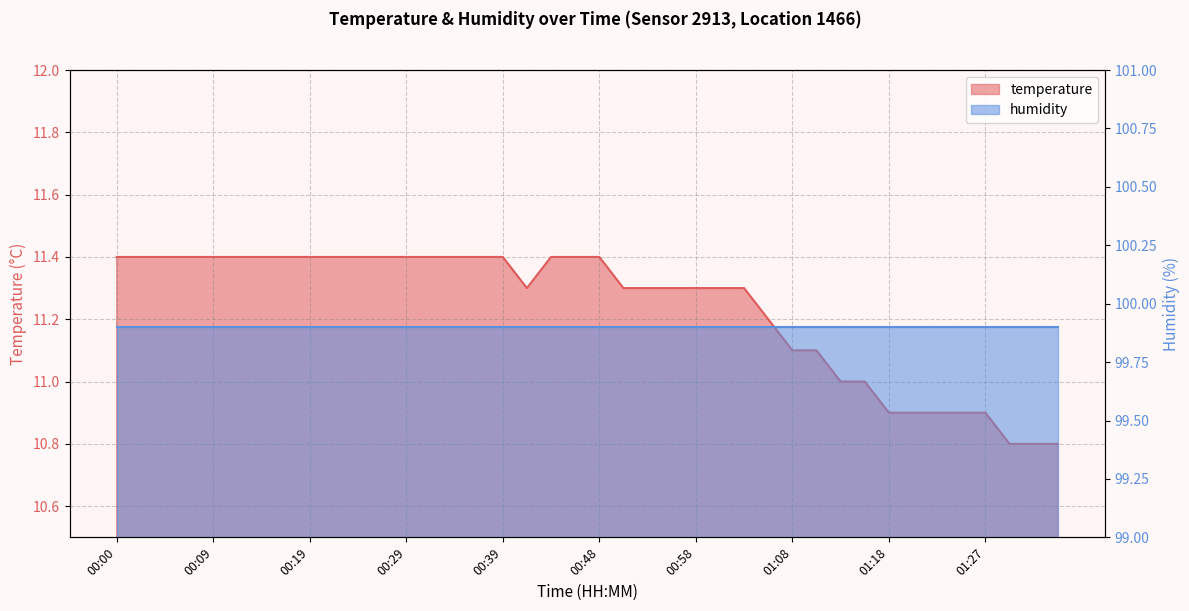

At which label does the data first exceed 11?

00:00